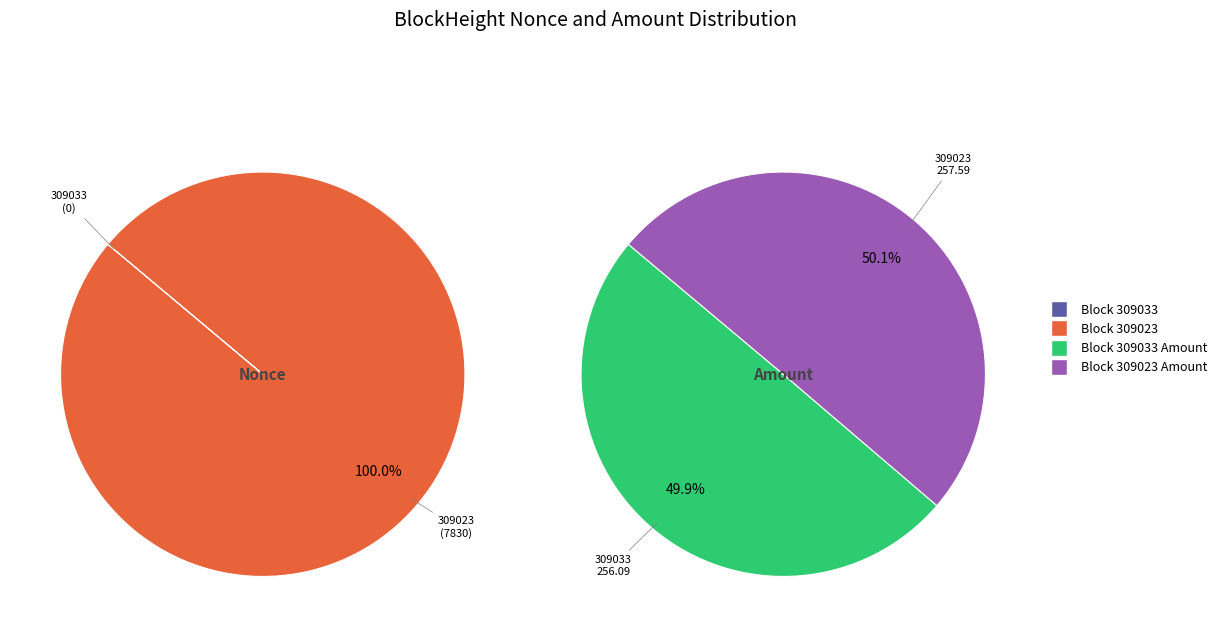

Rank the categories by value from lowest to highest.

309033, 309023